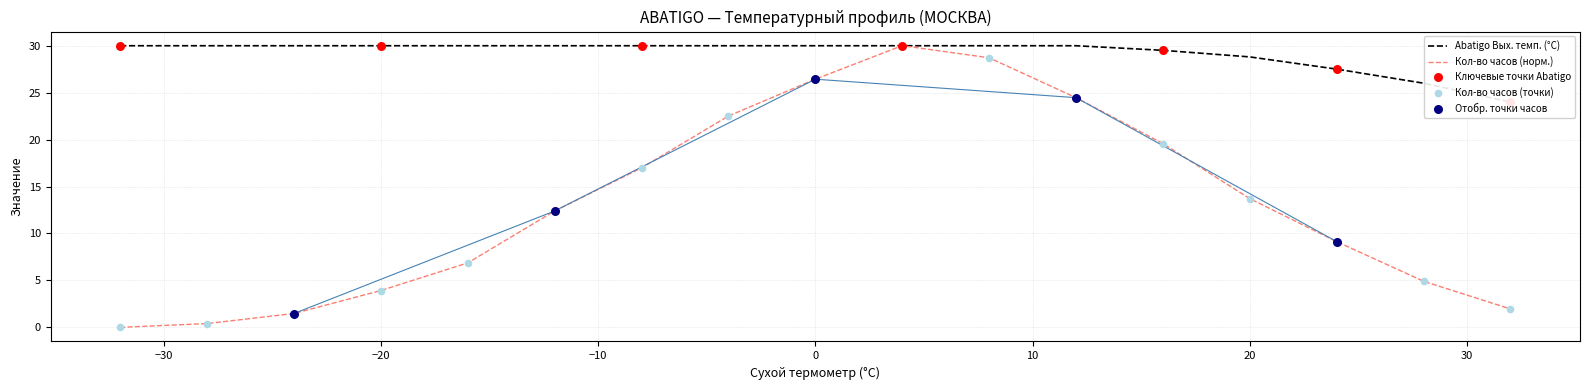

At which label is Кол-во часов (норм.) closest to 15?

20